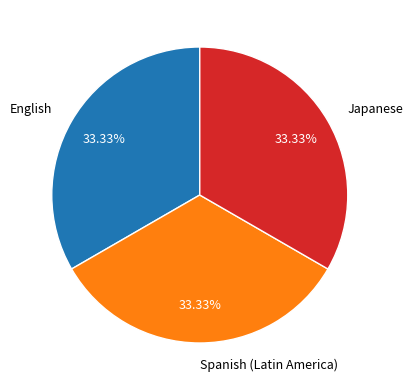

Is it true that Japanese is 33% of the pie?

True